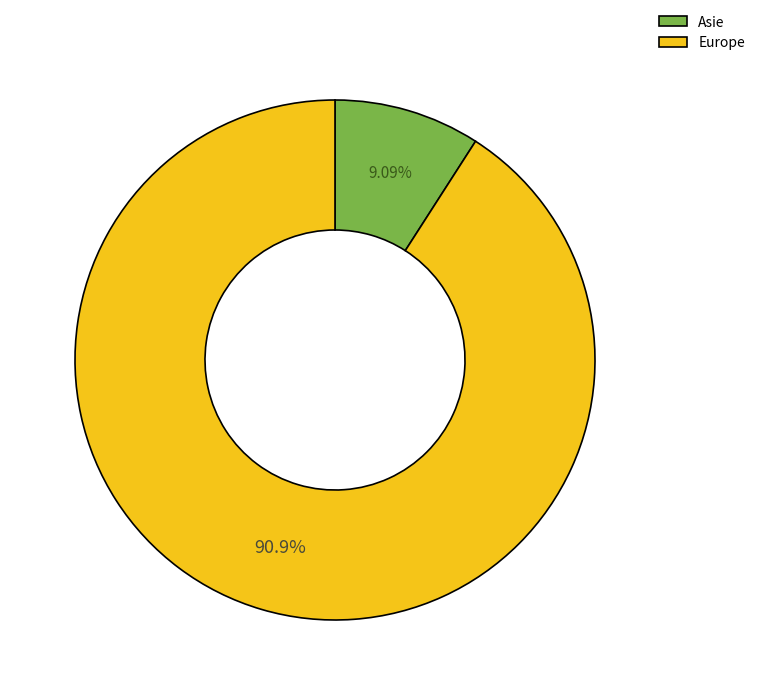

Rank the categories by value from highest to lowest.

Europe, Asie